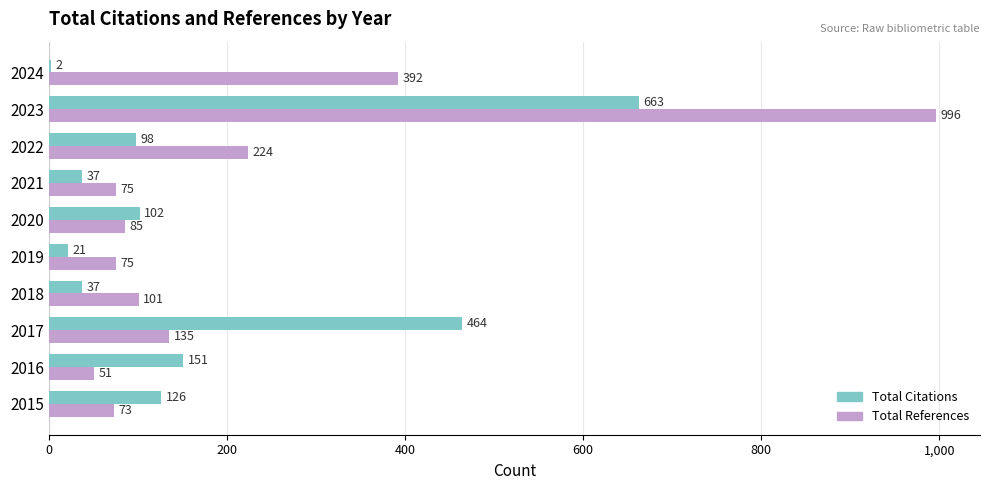

Between 2018 and 2020, which series saw the biggest shift?

Total Citations